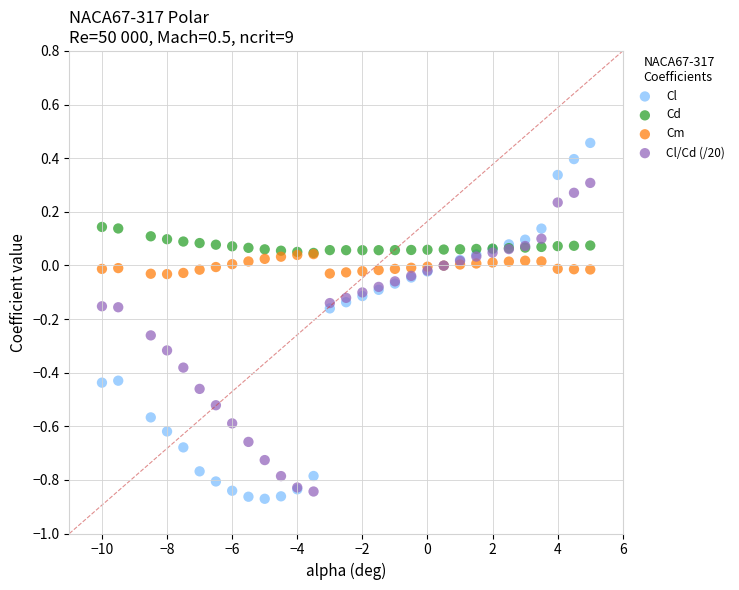

What are all the series names shown in the legend?

Cl, Cd, Cm, Cl/Cd (/20)